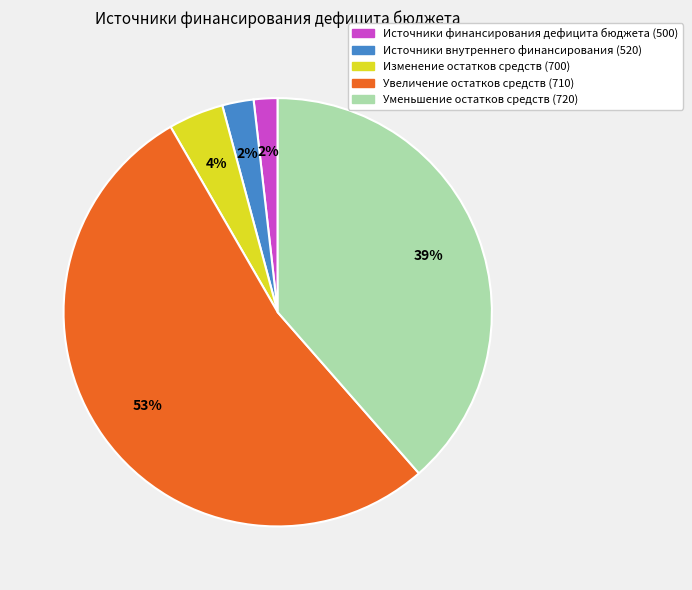

Is the sum of Источники внутреннего финансирования (520) and Источники финансирования дефицита бюджета (500) greater than half?

No